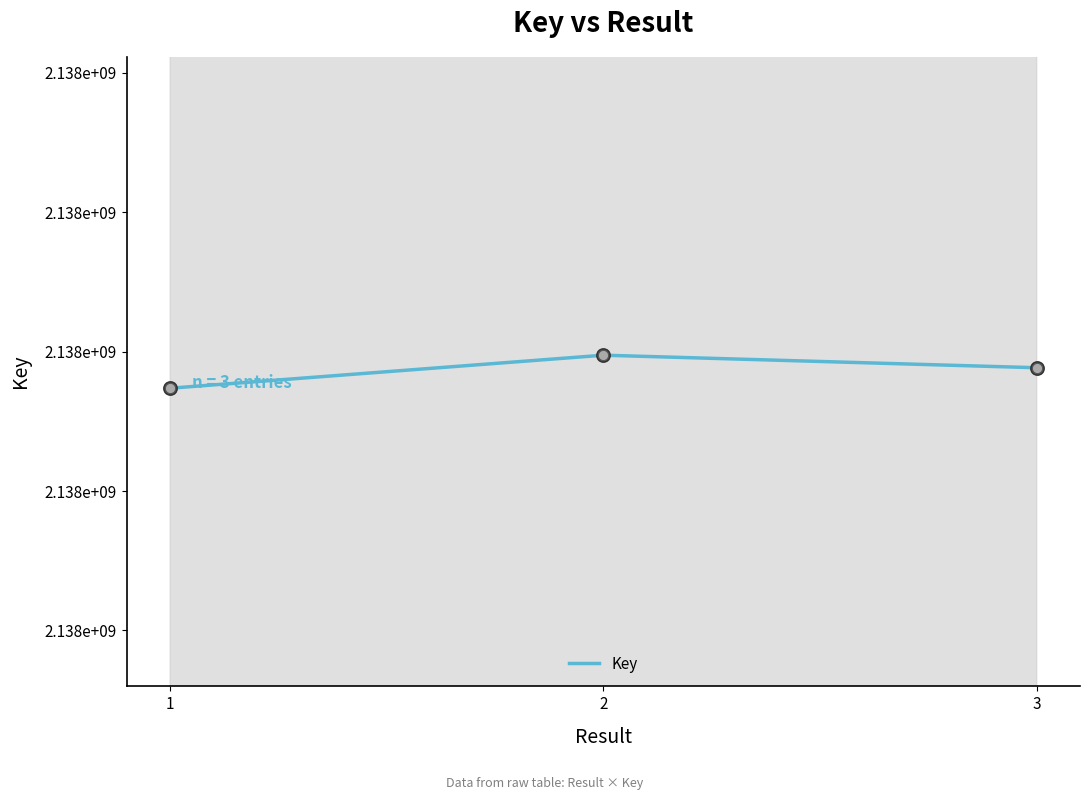

Approximately how many times larger is the value at 2 compared to 1?

1.0